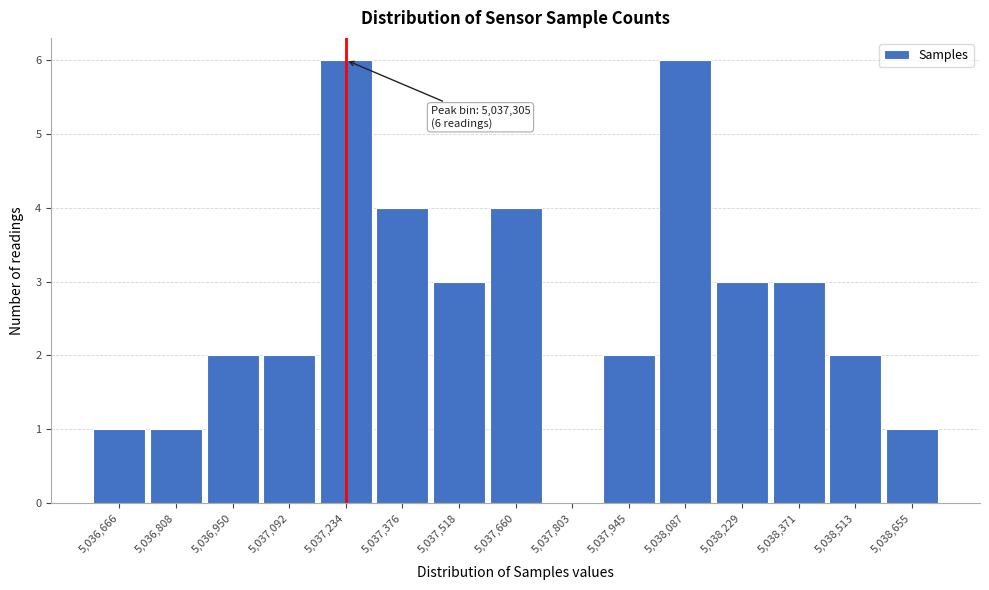

Reading left to right, what are all the values shown in this chart?

5,036,666=1	5,036,808=1	5,036,950=2	5,037,092=2	5,037,234=6	5,037,376=4	5,037,518=3	5,037,660=4	5,037,803=0	5,037,945=2	5,038,087=6	5,038,229=3	5,038,371=3	5,038,513=2	5,038,655=1